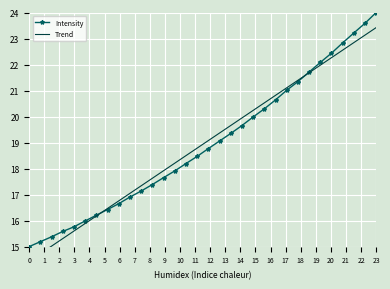

What is the lowest value of the Intensity series?

15.0